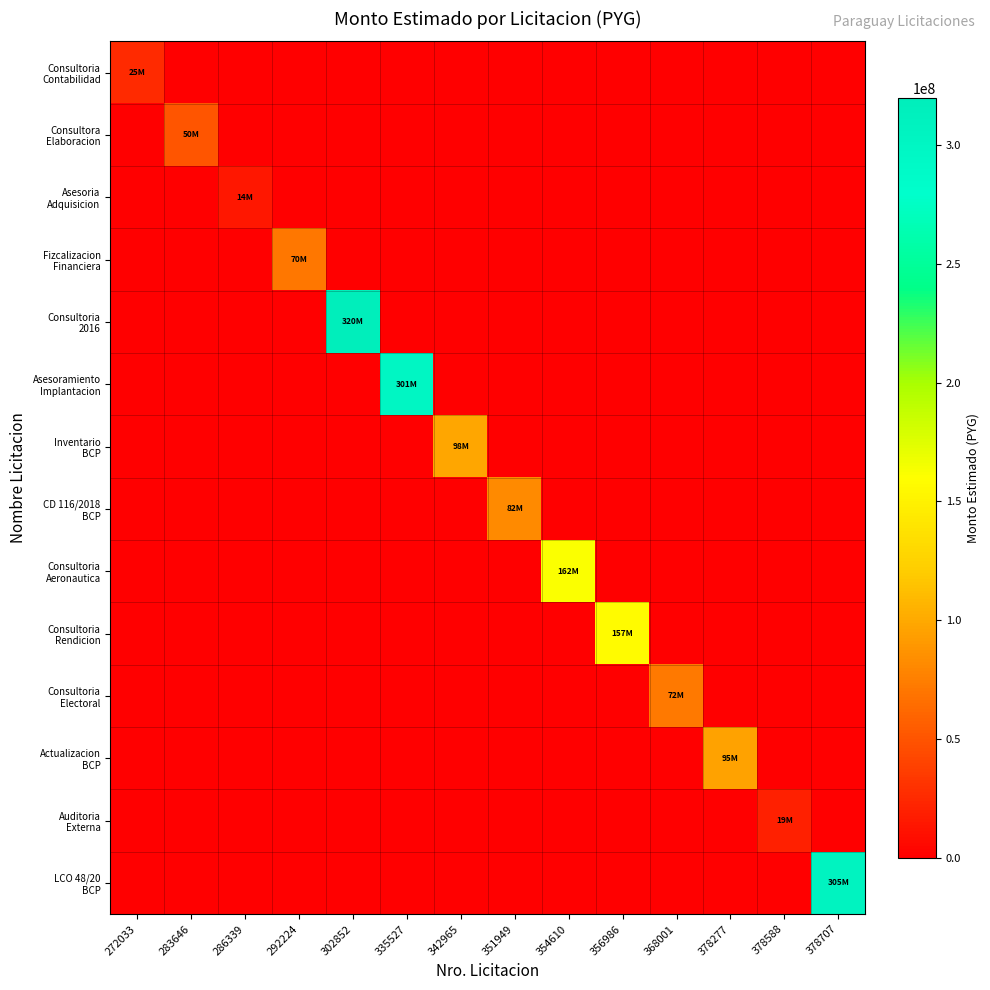

What is the greatest value displayed?

320000000